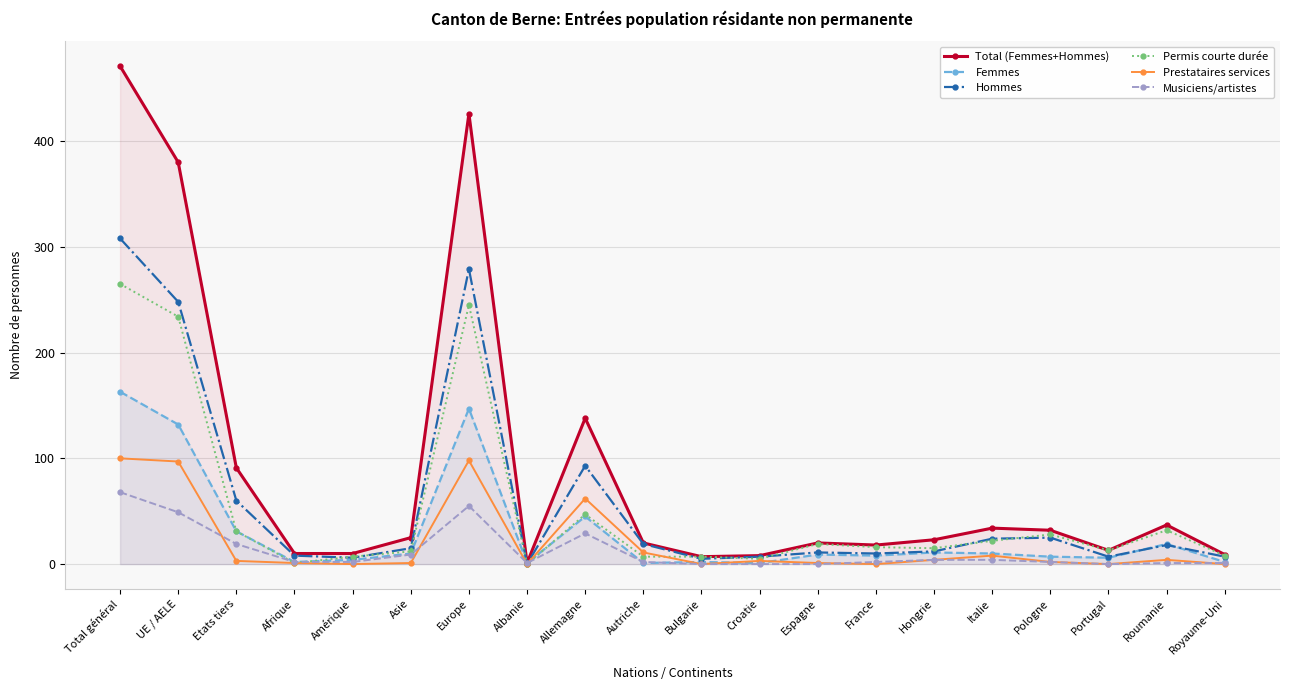

What is the label of the 19th point from the right?

UE / AELE